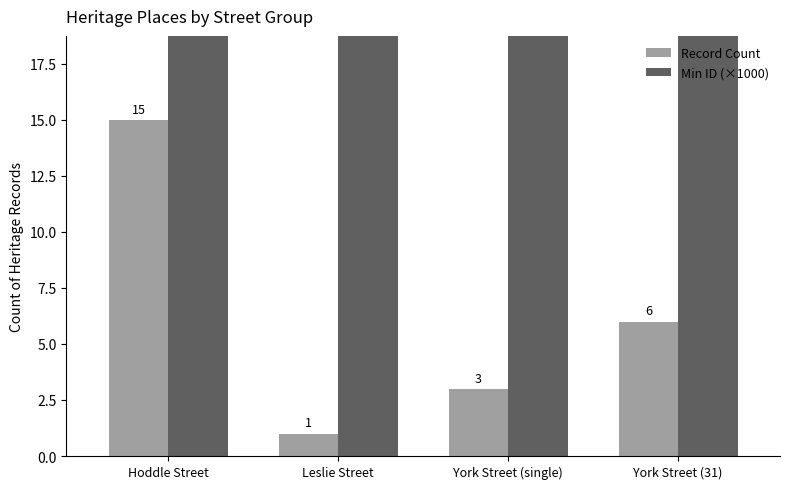

Reading right to left, transcribe all the data shown in this chart.

Record Count: York Street (31)=6.0	York Street (single)=3.0	Leslie Street=1.0	Hoddle Street=15.0
Min ID (×1000): York Street (31)=167.9	York Street (single)=167.9	Leslie Street=166.5	Hoddle Street=167.7